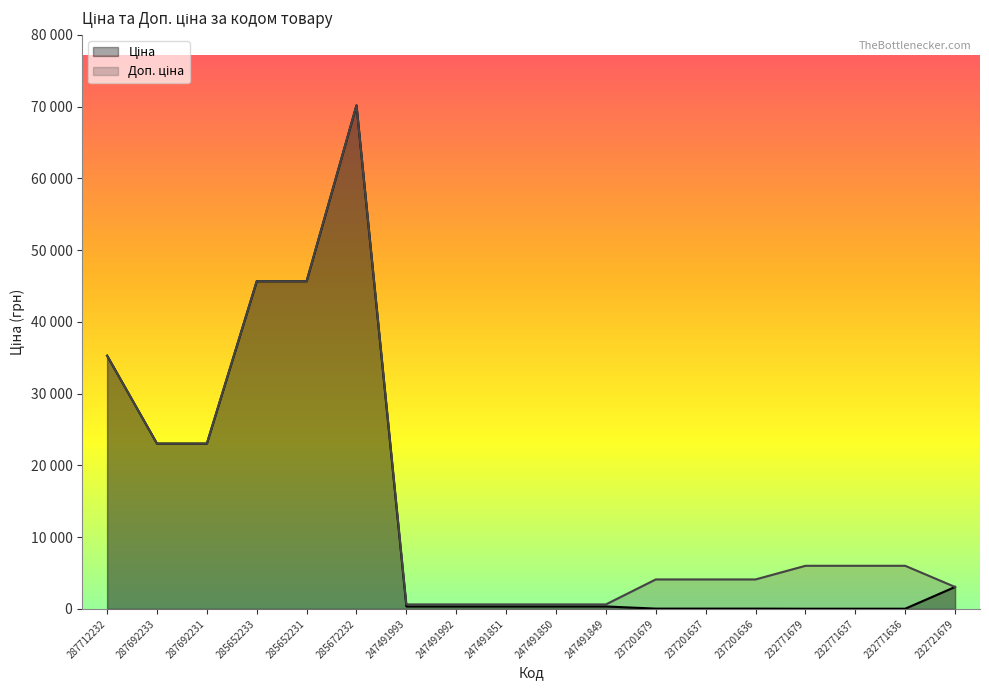

How many data points does each series have?

18